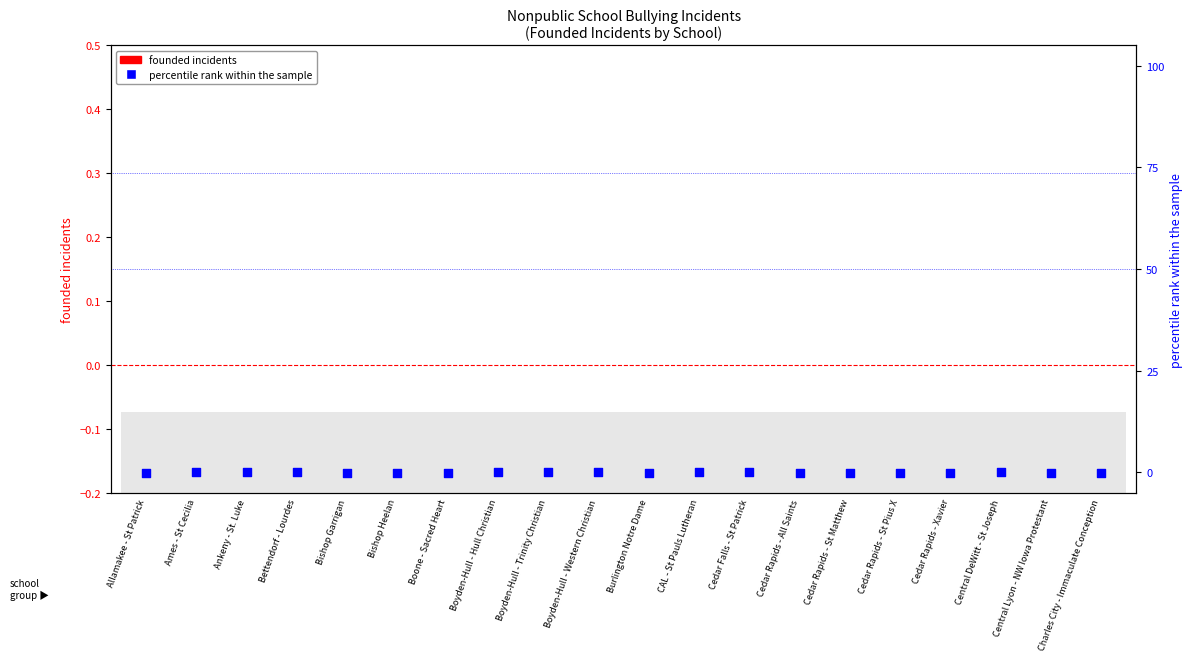

Which series has the widest spread of Y values?

percentile rank within the sample